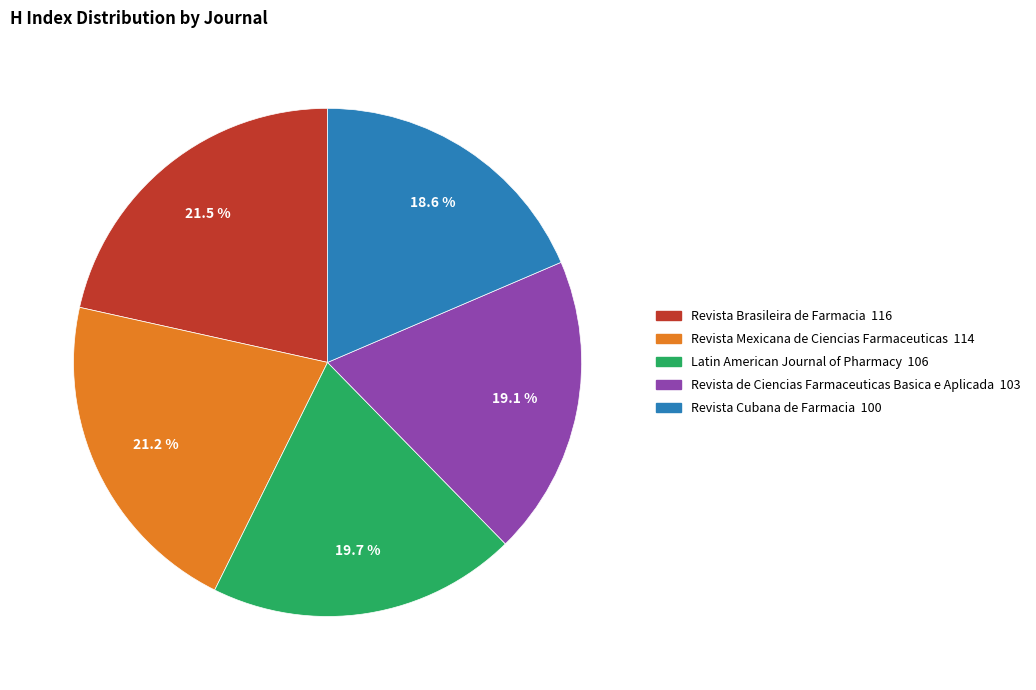

Which category has the smallest portion of the pie?

Revista Cubana de Farmacia